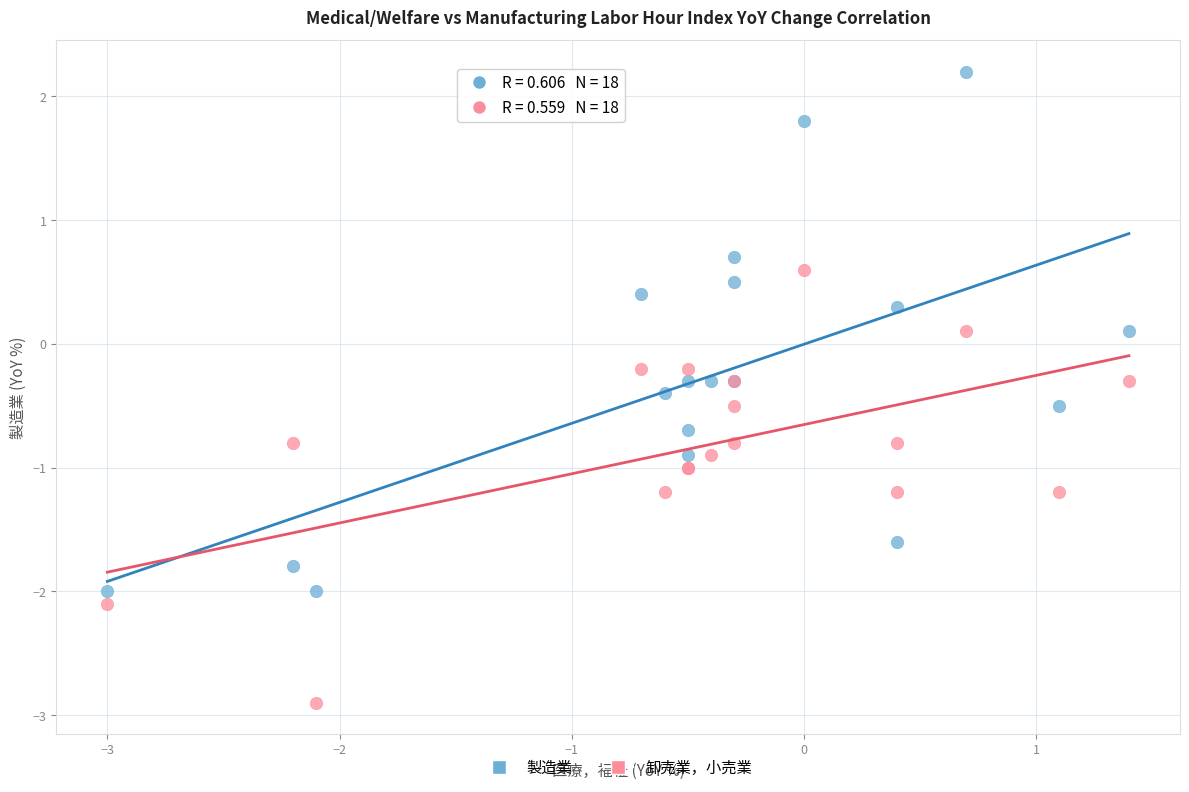

Which series contains the lowest Y value?

卸売業，小売業